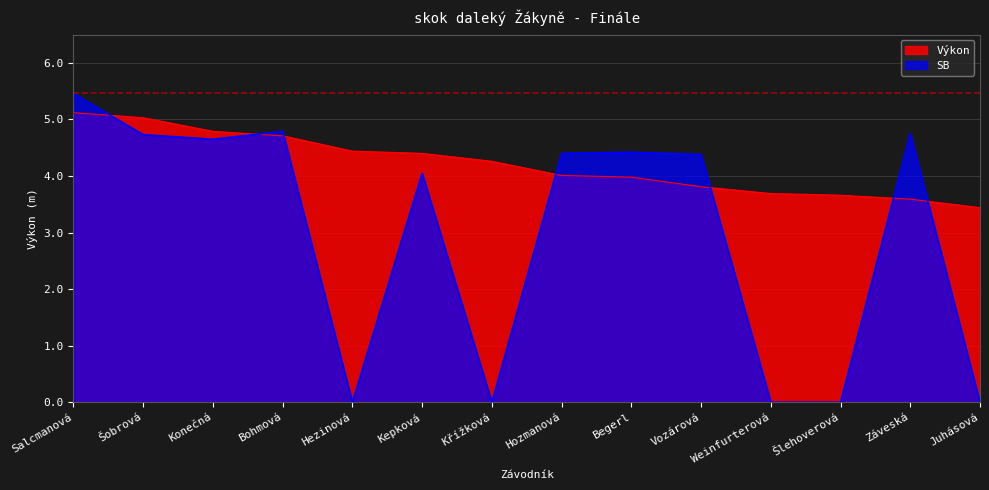

Is it true that SB equals 3.2 at Šobrová?

False